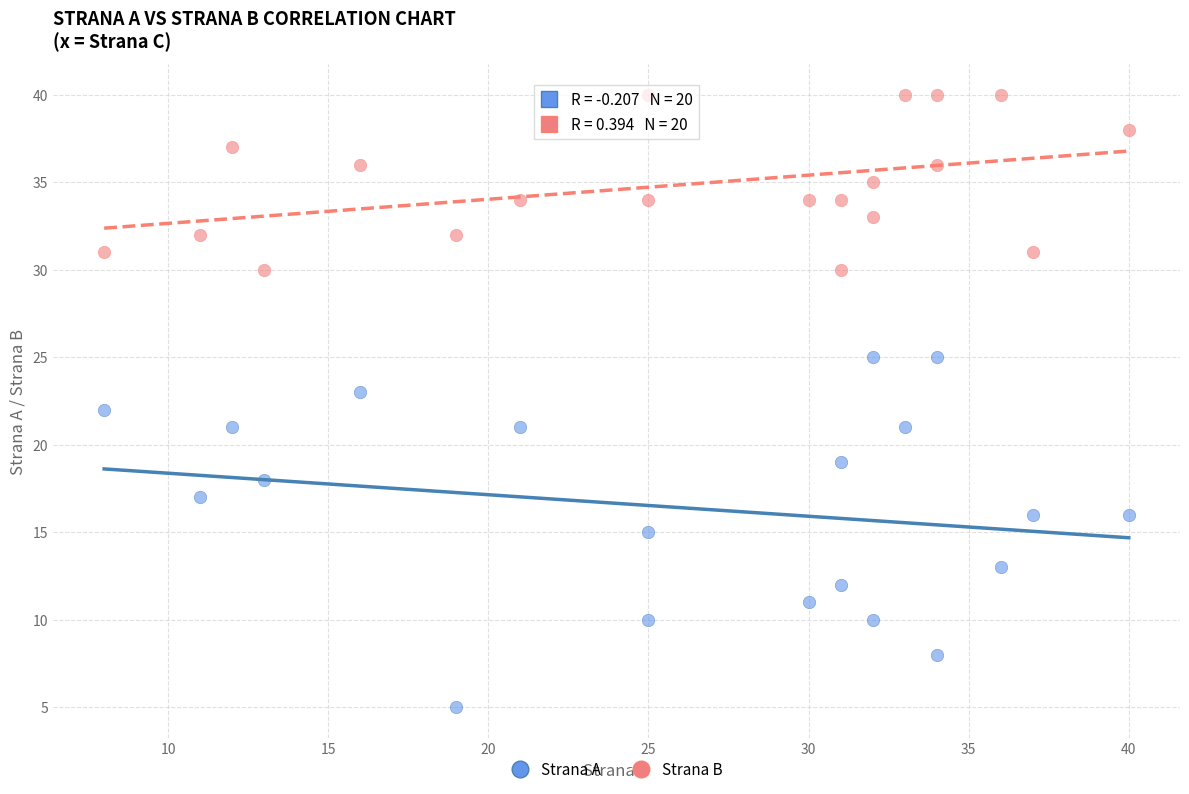

What are all the series names shown in the legend?

Strana A, Strana B